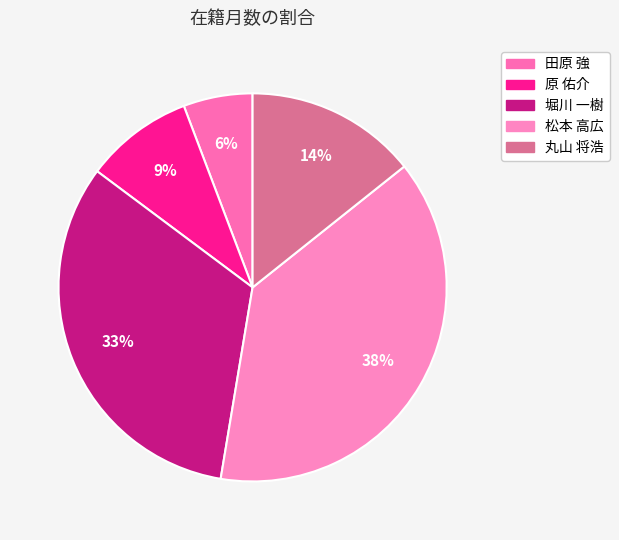

How many slices are in this pie chart?

5